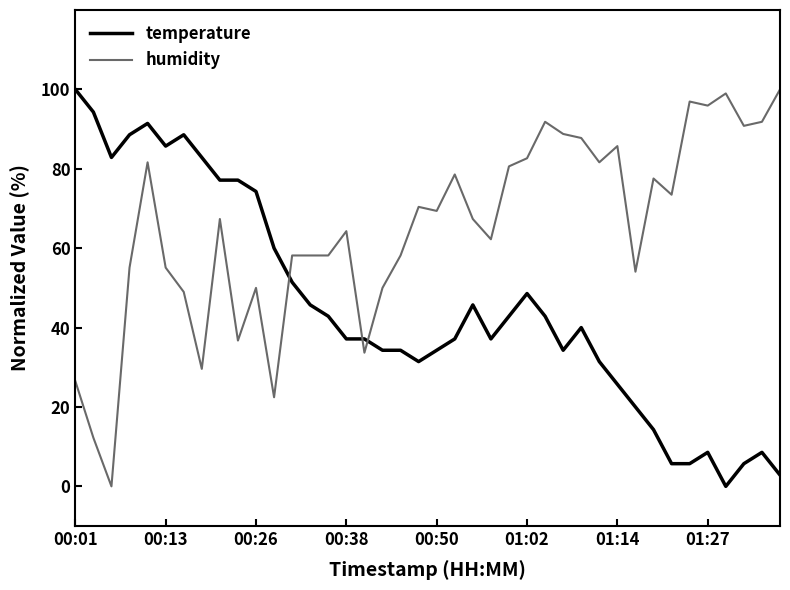

How many lines are shown in the chart?

2